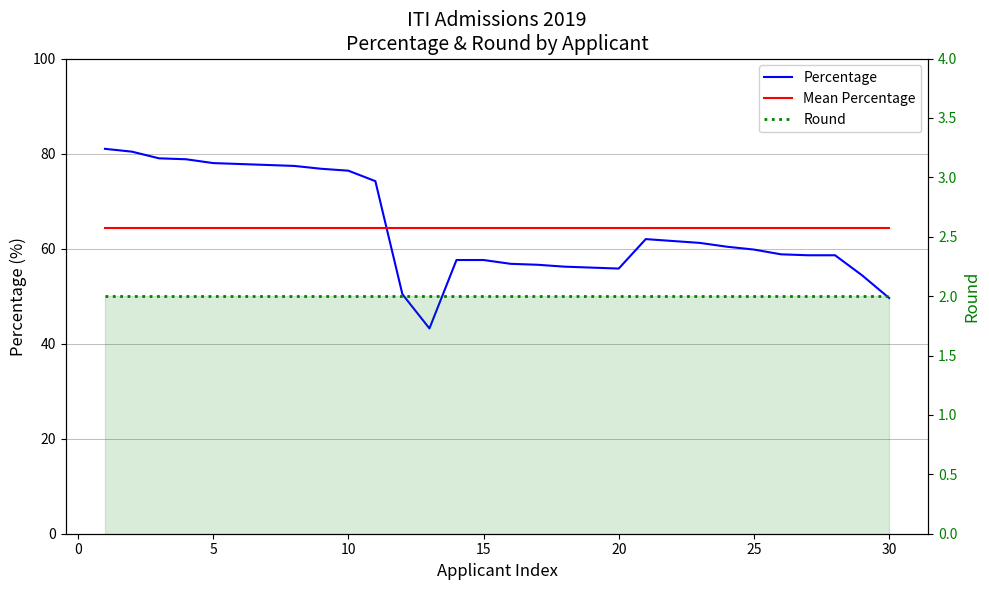

What is the sum of the Round values at 0 and 5?

4.0